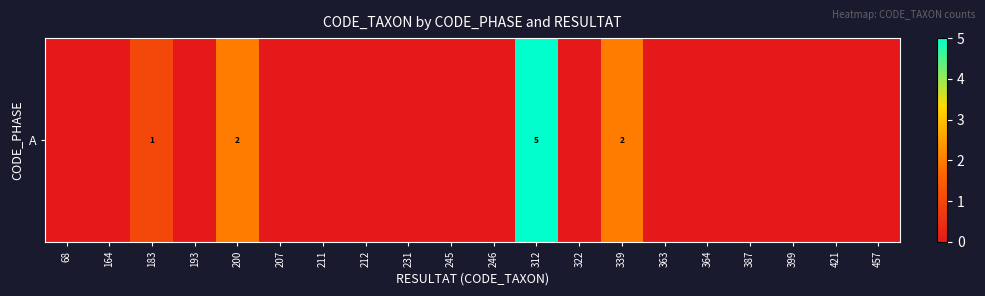

Which label corresponds to the smallest value in the chart?

68